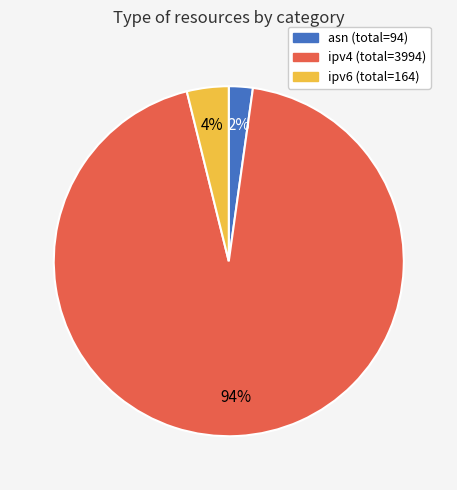

How many segments does this pie chart have?

3